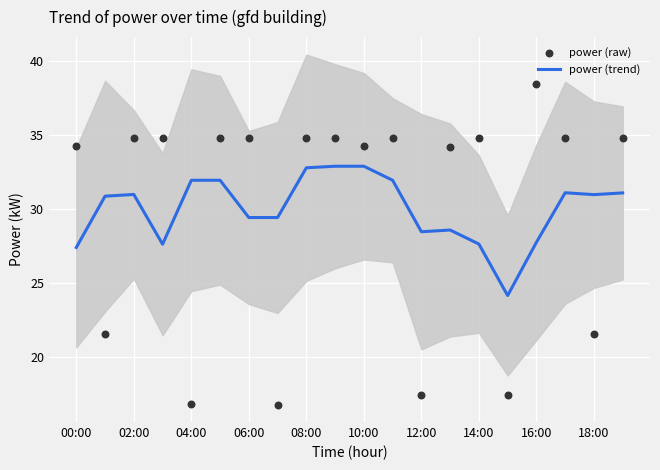

Which series contains the highest Y value?

power (raw)